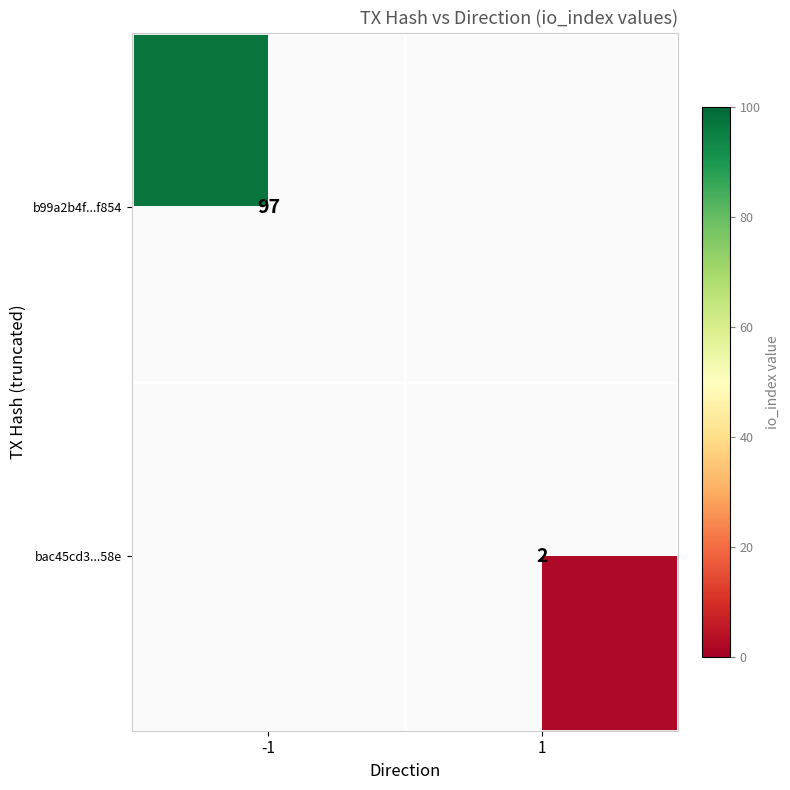

Is it true that bac45cd3...58e equals 2 at 1?

True